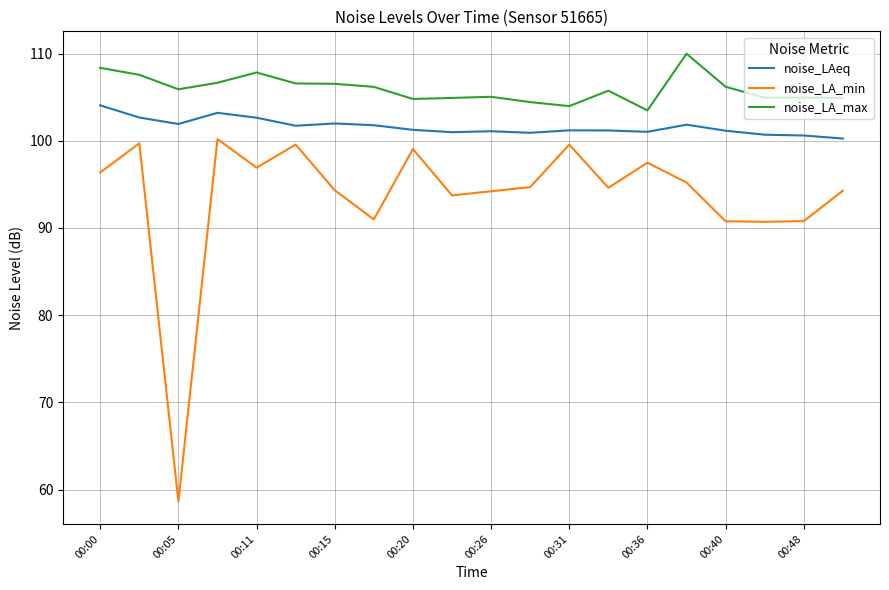

What is the sum of all noise_LA_min values?

1871.8